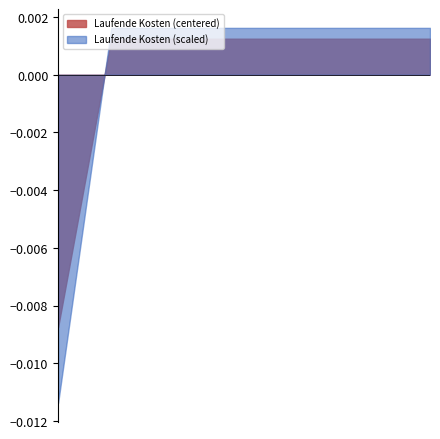

How many times do Laufende Kosten (scaled) and Laufende Kosten (centered) cross each other?

1